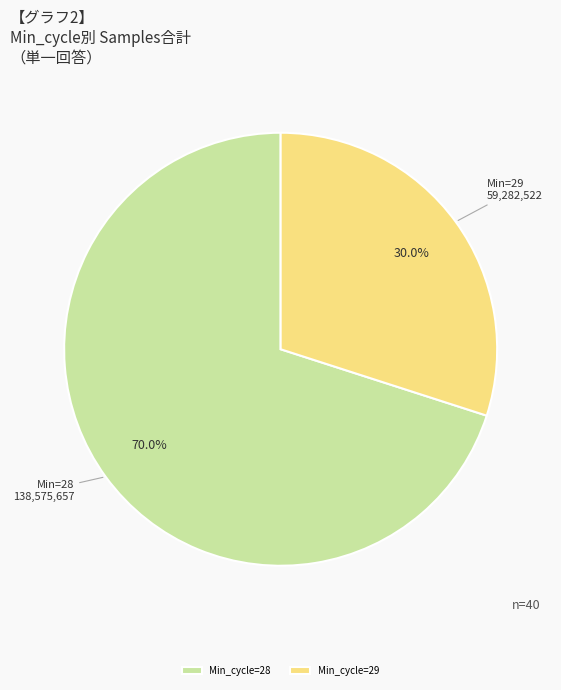

How many segments does this pie chart have?

2